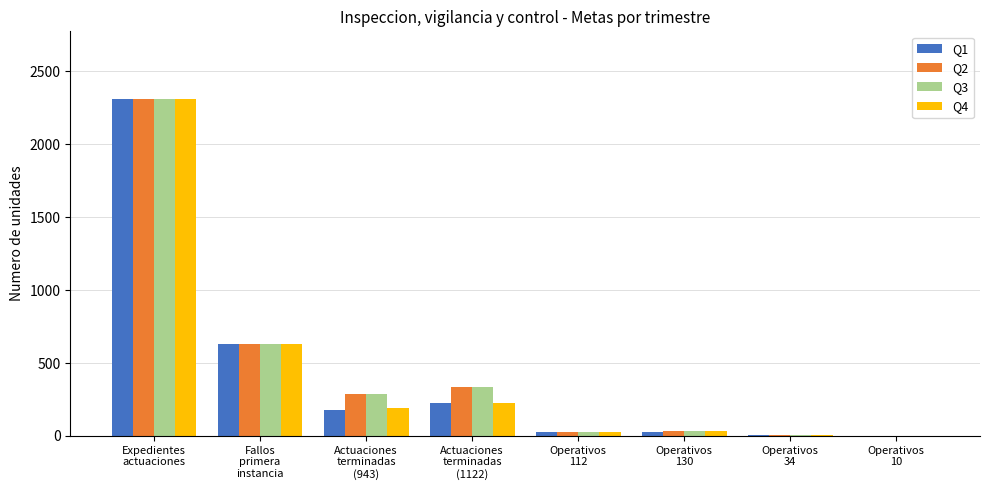

How many groups of bars are there?

8